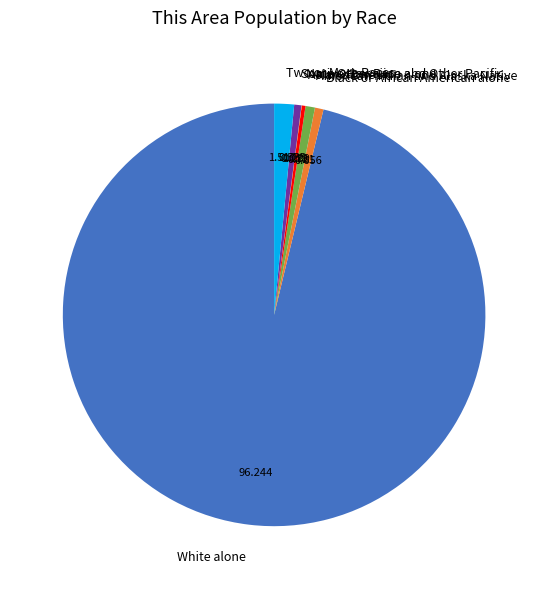

Combined, do Two or More Races and Asian alone account for over 50%?

No